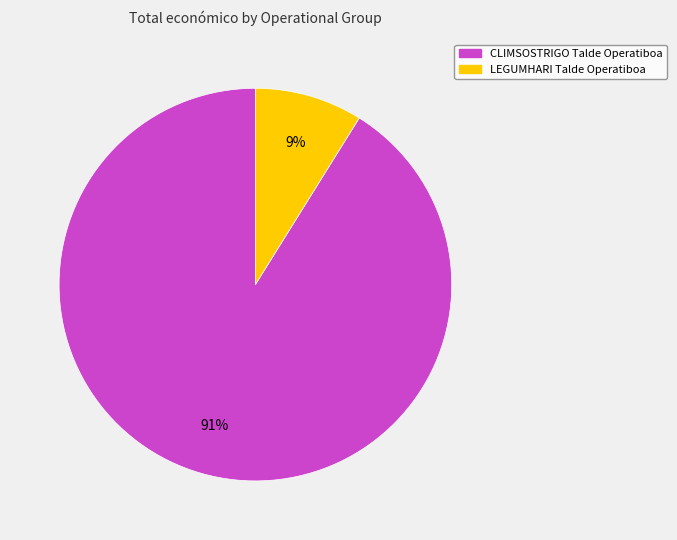

To the nearest percent, what percentage of the pie is LEGUMHARI Talde Operatiboa?

9%